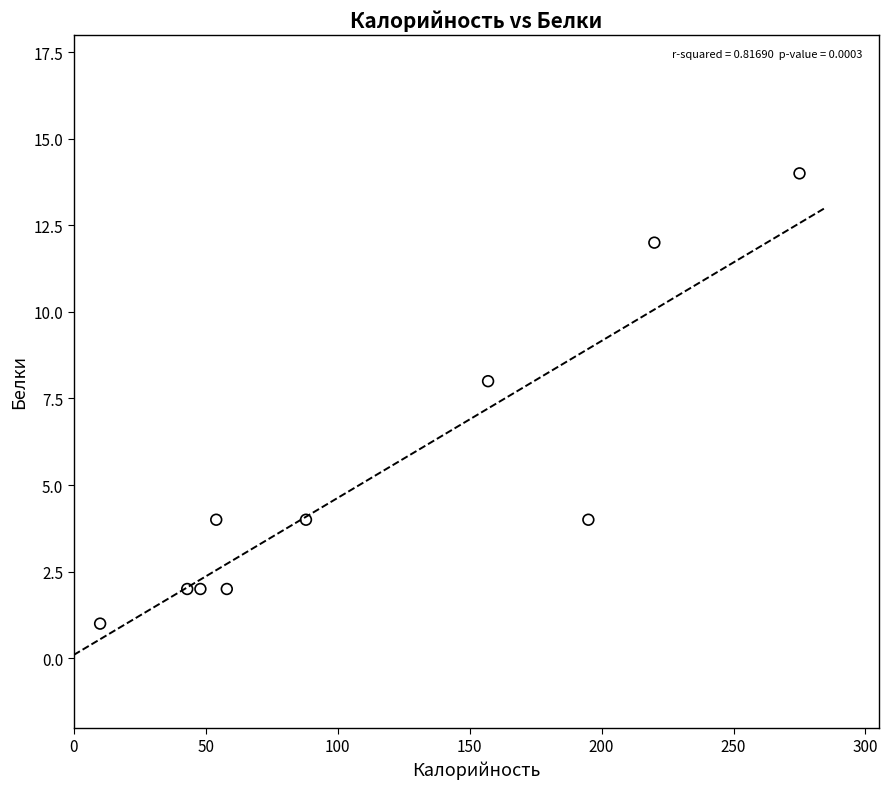

What is the range of Y values (max minus min)?

13